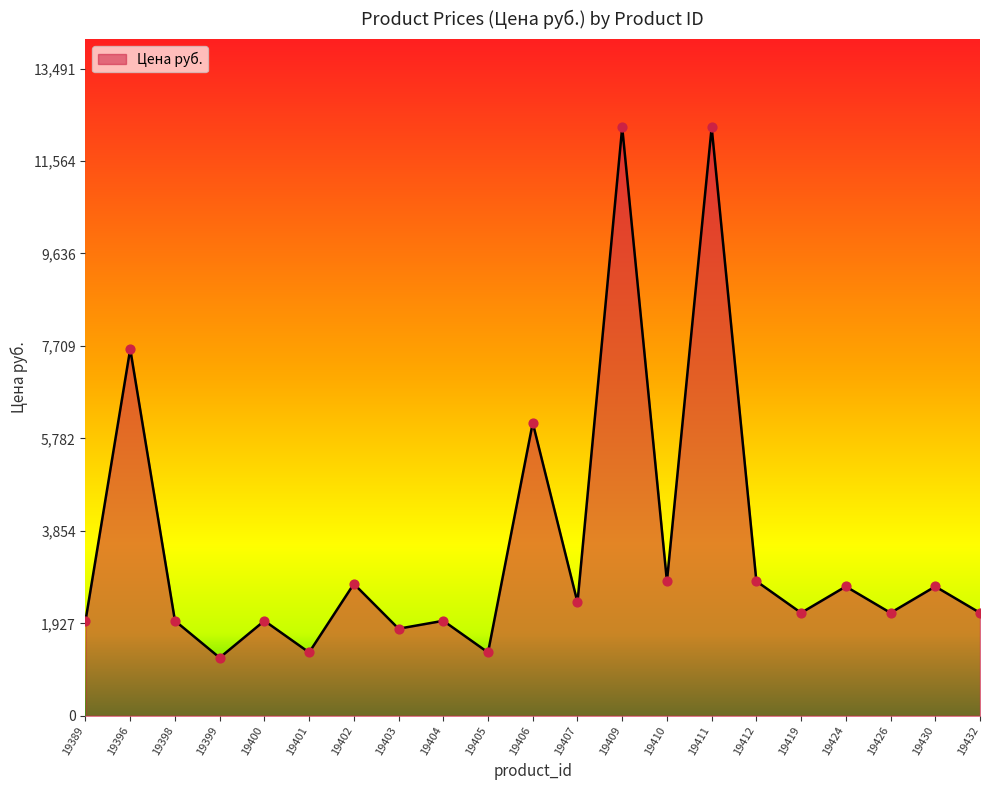

What is the change in value from 19401 to 19411?

+10945